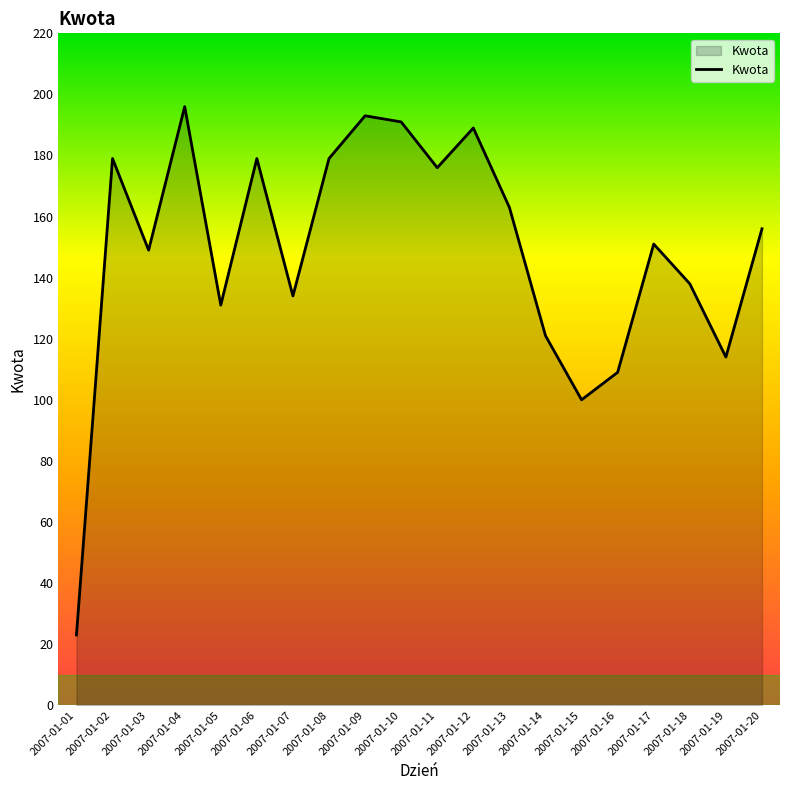

Read the value at 2007-01-04, to the nearest 10.

200